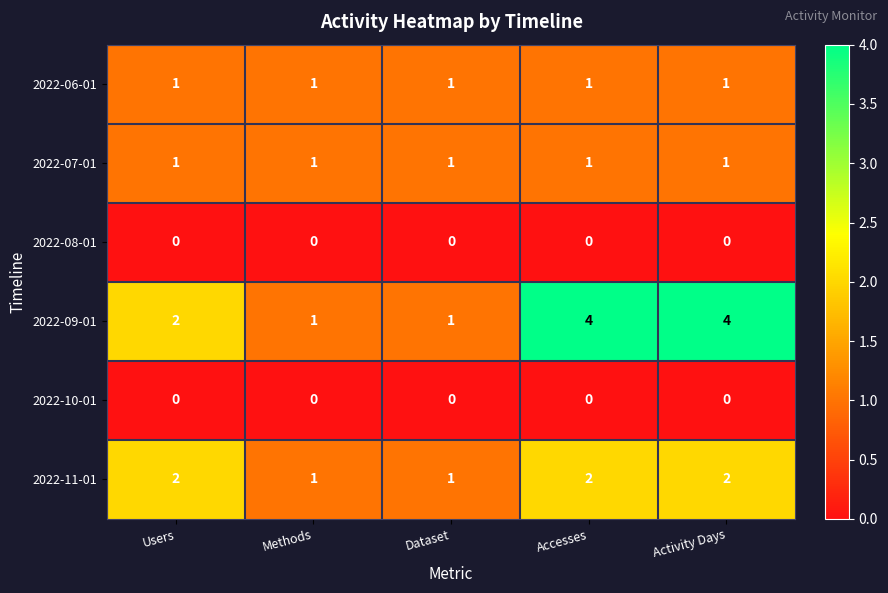

How many data points does each series have?

5